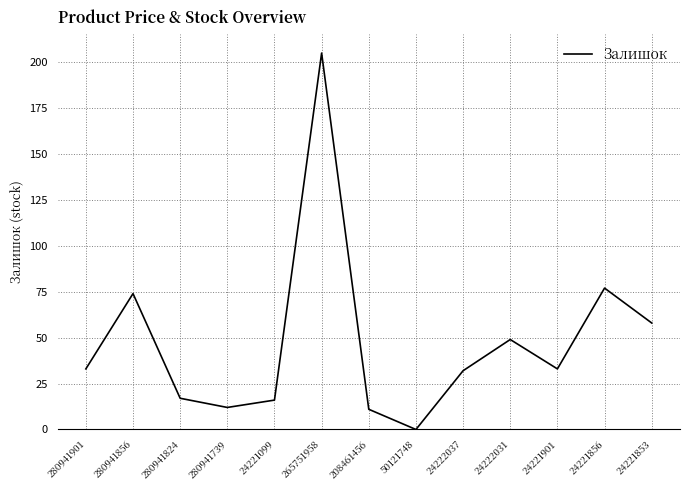

True or false: the data shows 11 at 208461456.

True